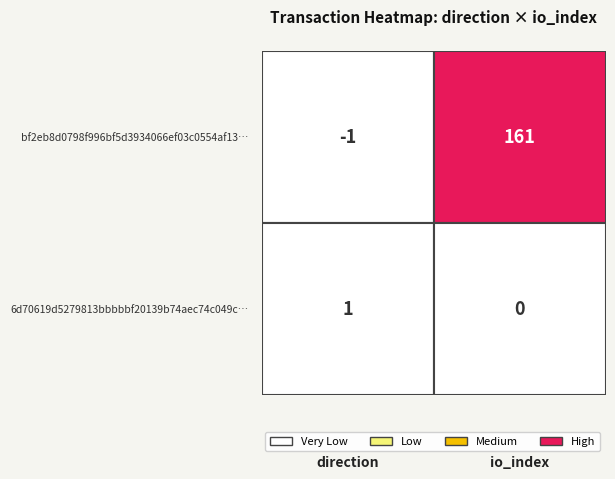

Reading left to right, what are all the values shown in this chart?

bf2eb8d0798f996bf5d3934066ef03c0554af13: -1	161
6d70619d5279813bbbbbf20139b74aec74c049c: 1	0